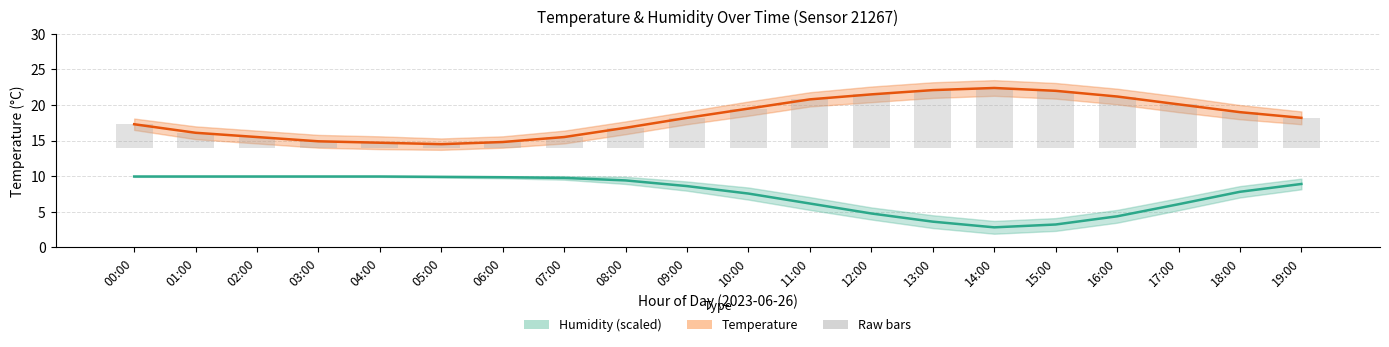

Reading left to right, extract all data points from this chart.

Humidity: 00:00=10.0	01:00=10.0	02:00=10.0	03:00=10.0	04:00=10.0	05:00=9.9	06:00=9.9	07:00=9.8	08:00=9.4	09:00=8.6	10:00=7.5	11:00=6.1	12:00=4.8	13:00=3.6	14:00=2.8	15:00=3.2	16:00=4.4	17:00=6.0	18:00=7.8	19:00=8.9
Temperature: 00:00=17.3	01:00=16.1	02:00=15.5	03:00=14.9	04:00=14.7	05:00=14.5	06:00=14.8	07:00=15.5	08:00=16.8	09:00=18.2	10:00=19.5	11:00=20.8	12:00=21.5	13:00=22.1	14:00=22.4	15:00=22.0	16:00=21.2	17:00=20.1	18:00=19.0	19:00=18.2
Temp bars: 00:00=3.3	01:00=2.1	02:00=1.5	03:00=0.9	04:00=0.7	05:00=0.5	06:00=0.8	07:00=1.5	08:00=2.8	09:00=4.2	10:00=5.5	11:00=6.8	12:00=7.5	13:00=8.1	14:00=8.4	15:00=8.0	16:00=7.2	17:00=6.1	18:00=5.0	19:00=4.2